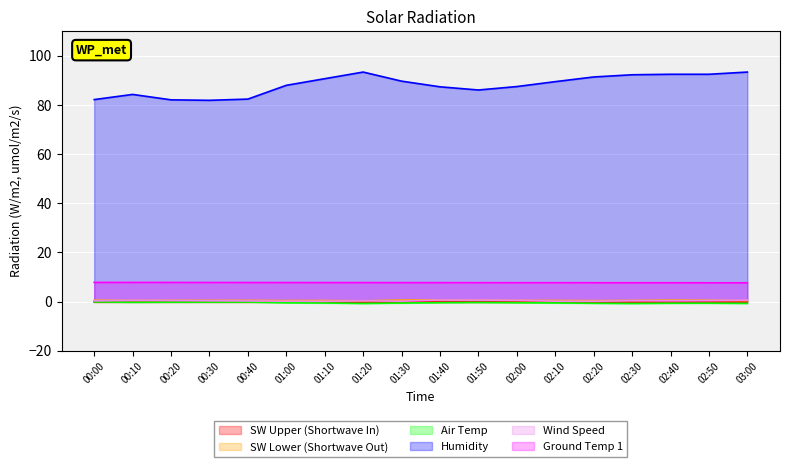

At which category is the sum across all series the highest?

03:00